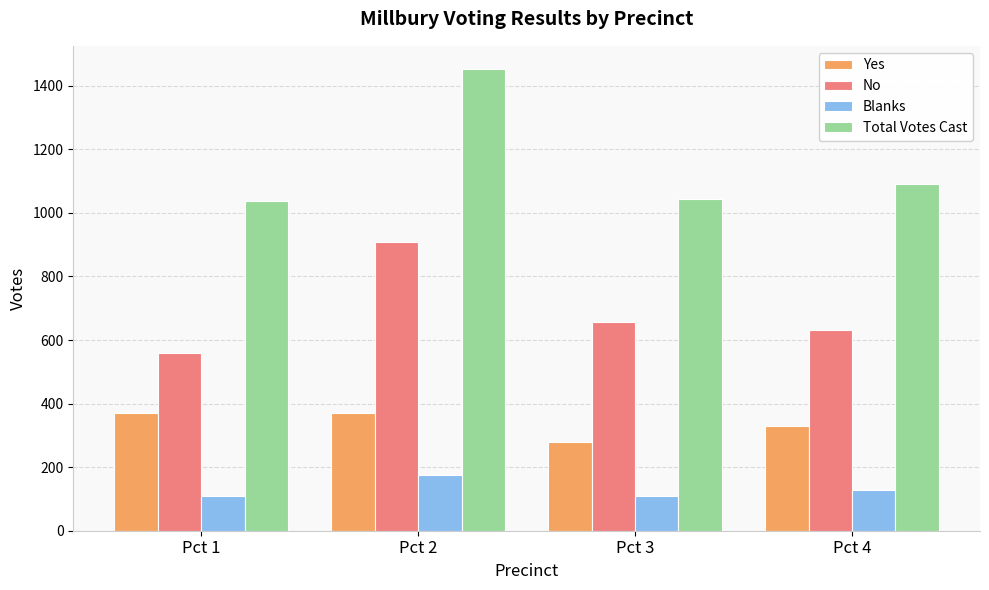

Does the chart contain stacked bars?

No